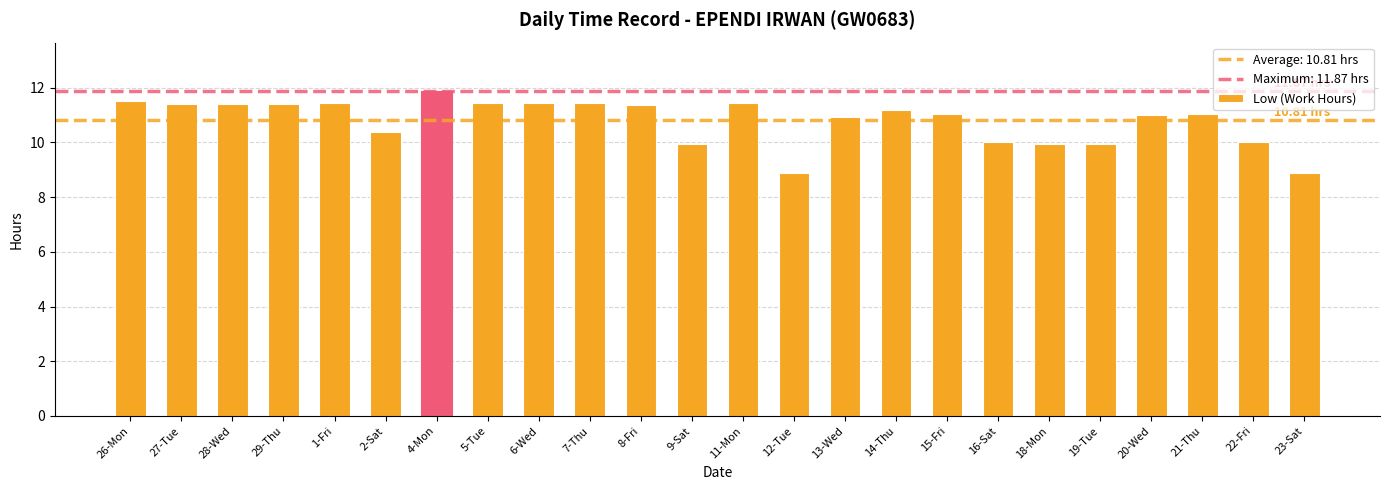

What is the label of the 11th bar from the right?

12-Tue